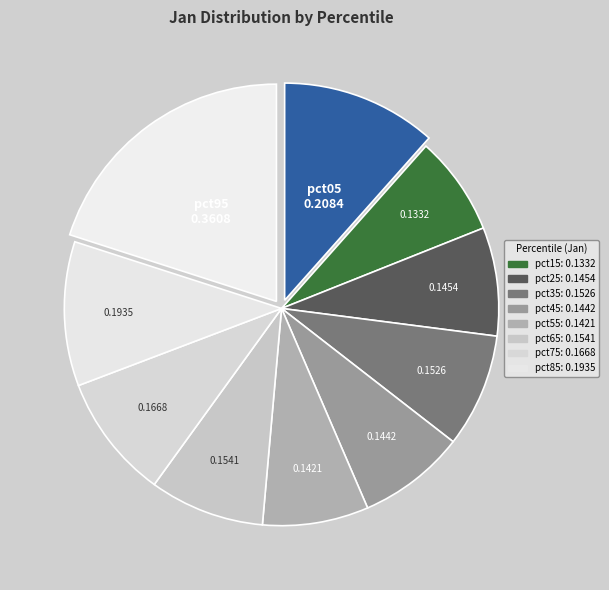

Does any single category account for the majority?

No